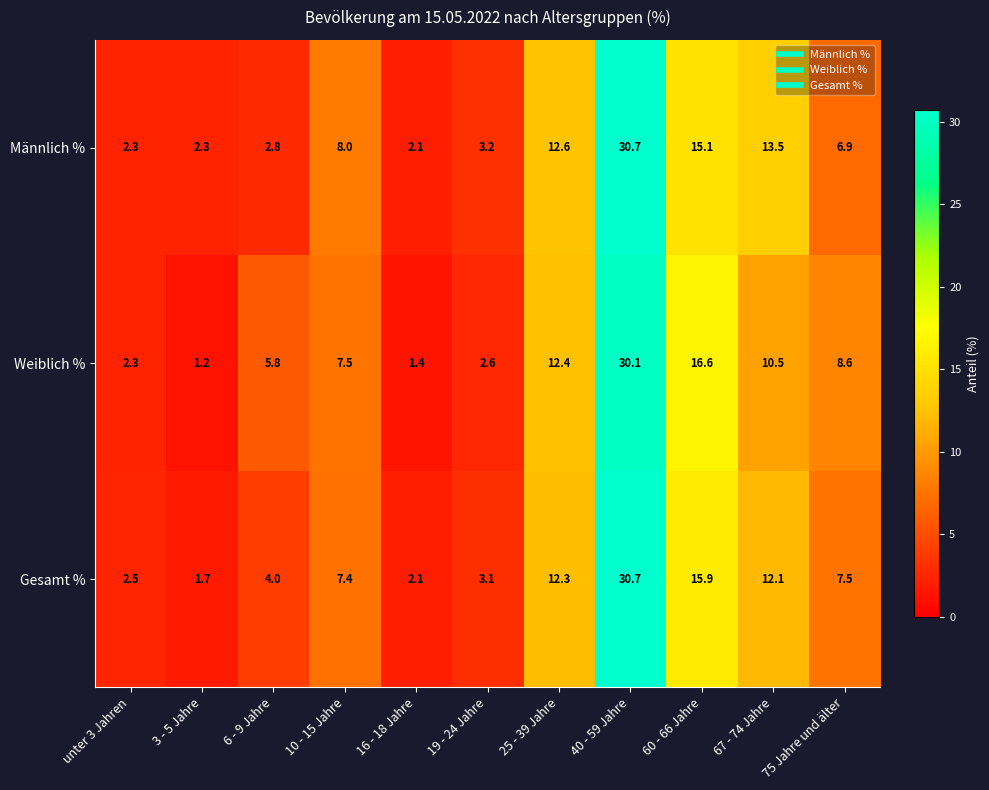

What is the maximum value shown in the chart?

30.7